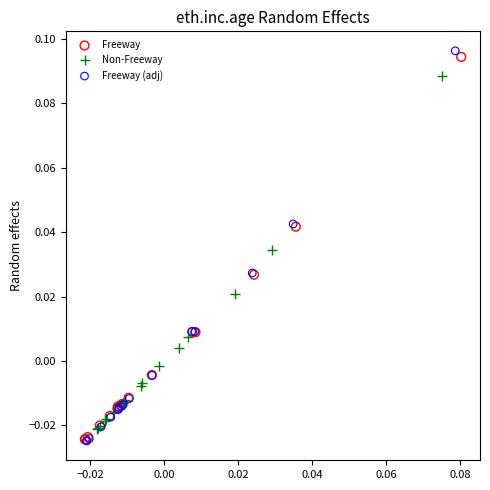

Which series has the largest Y range (max minus min)?

Freeway (adj)